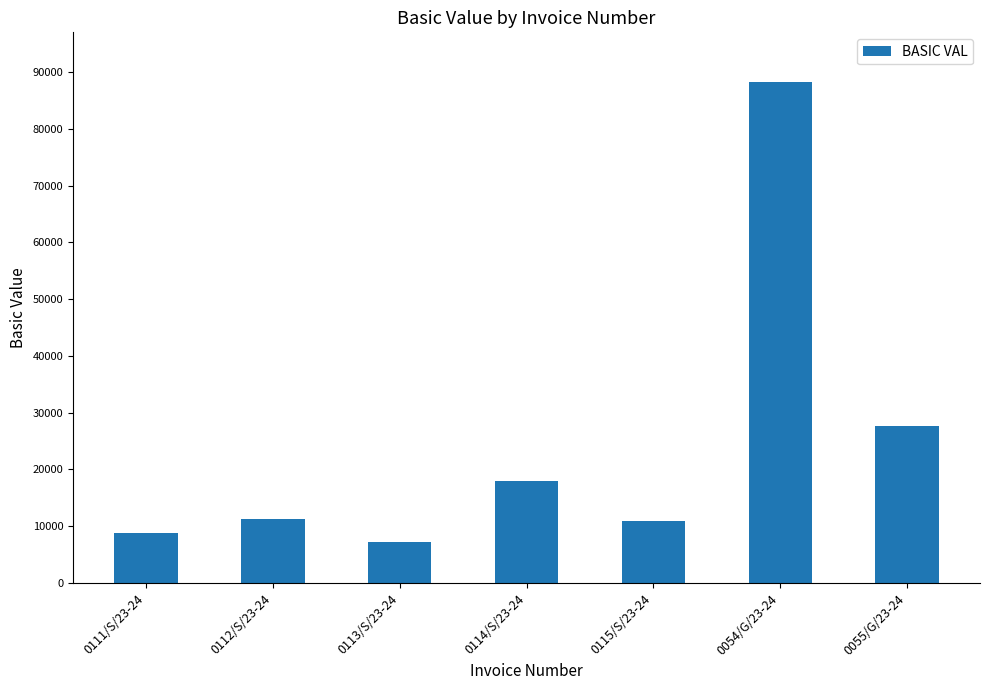

Which category has the lowest value across all series?

0113/S/23-24